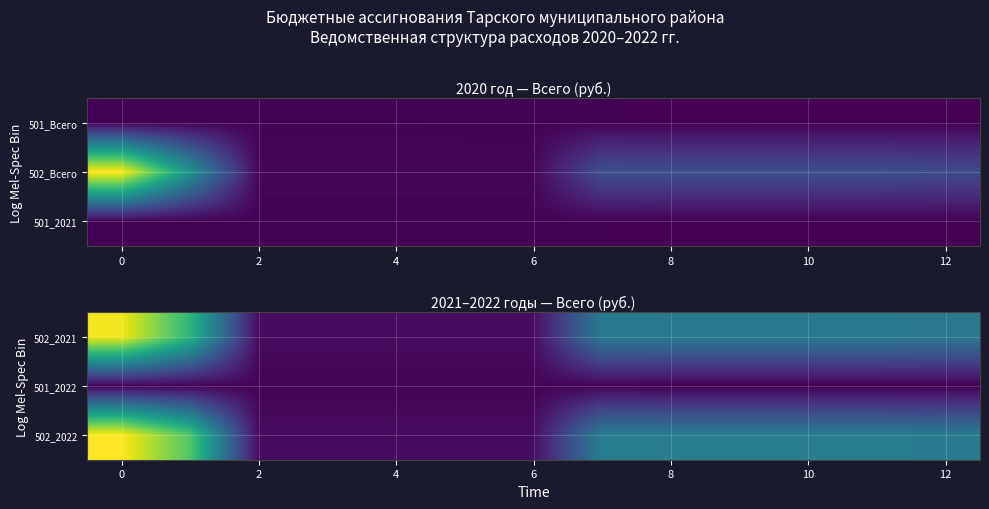

What is the difference between the second highest and second lowest values in the row_2 series?

38572448.7